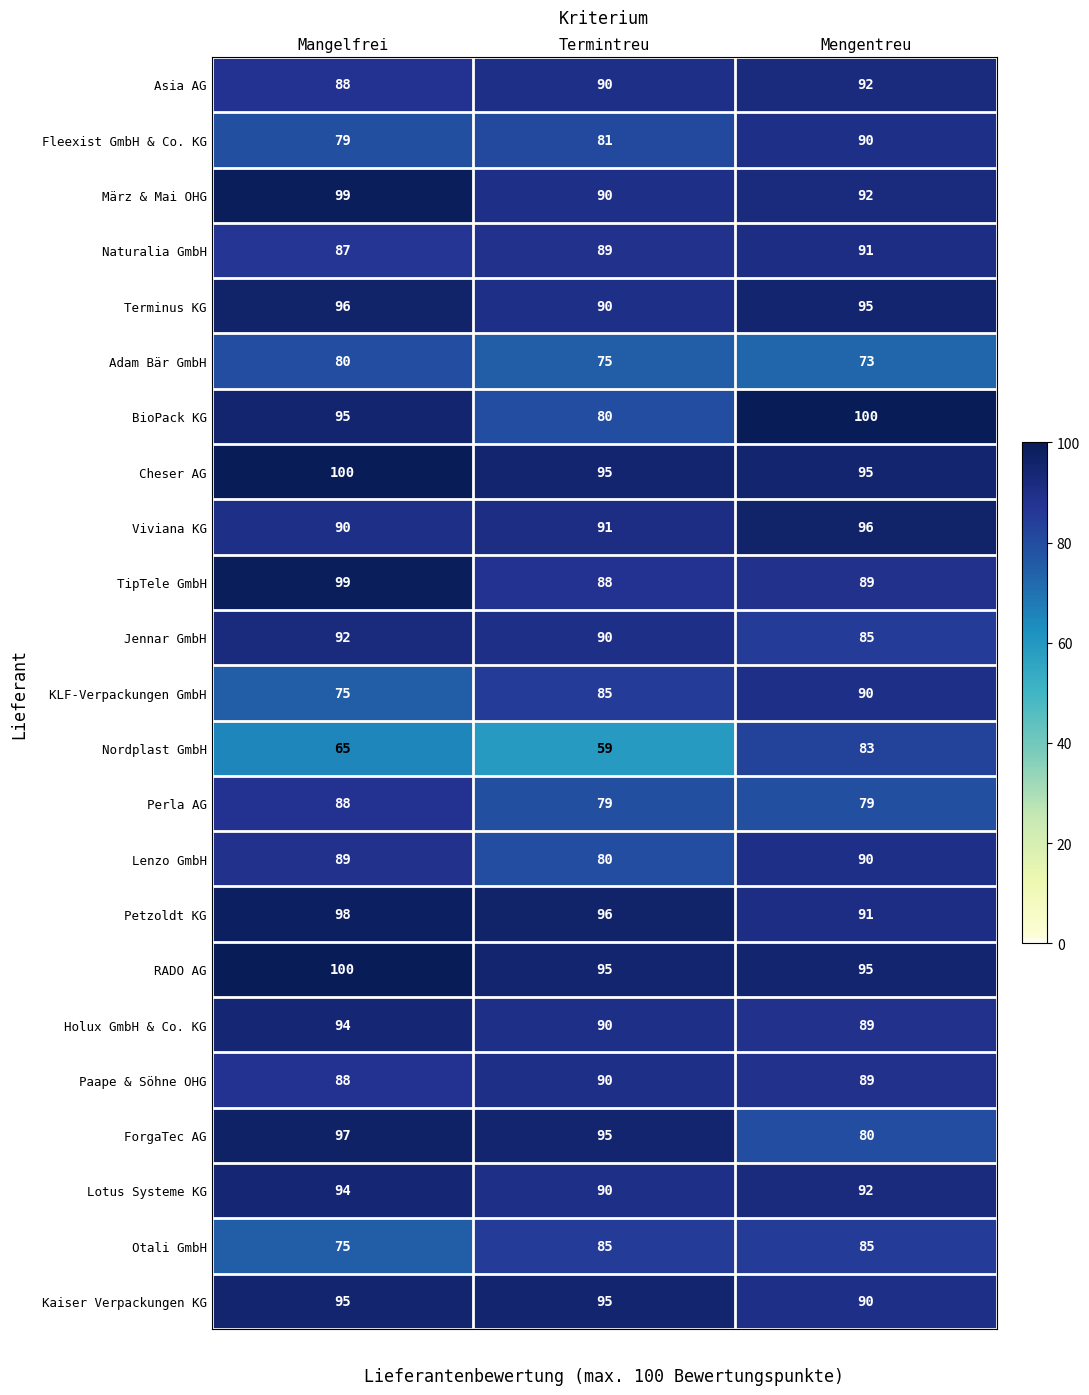

Which series has the widest spread of values?

Nordplast GmbH